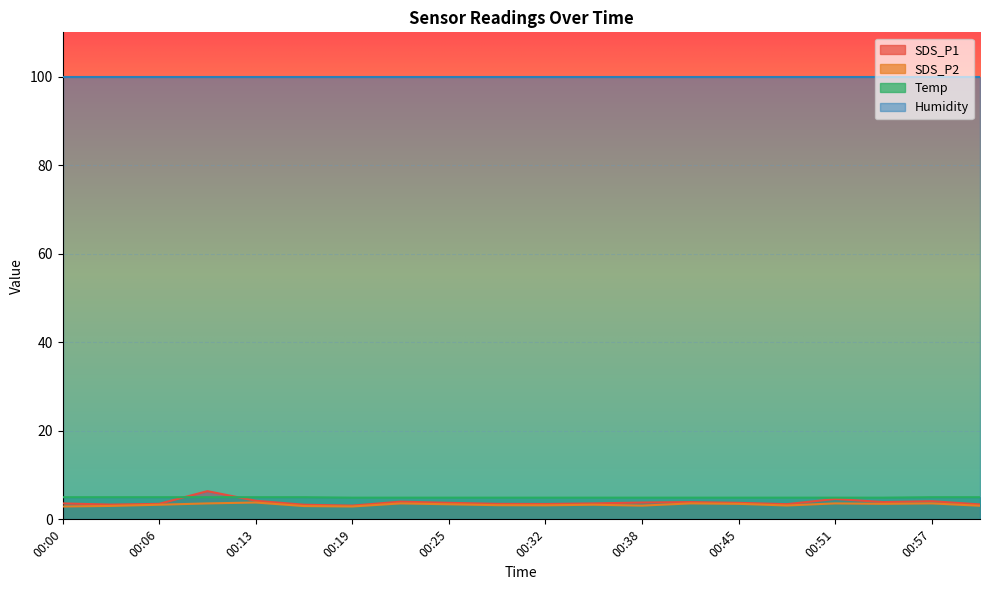

What is the total value across all series at 00:38?

111.7